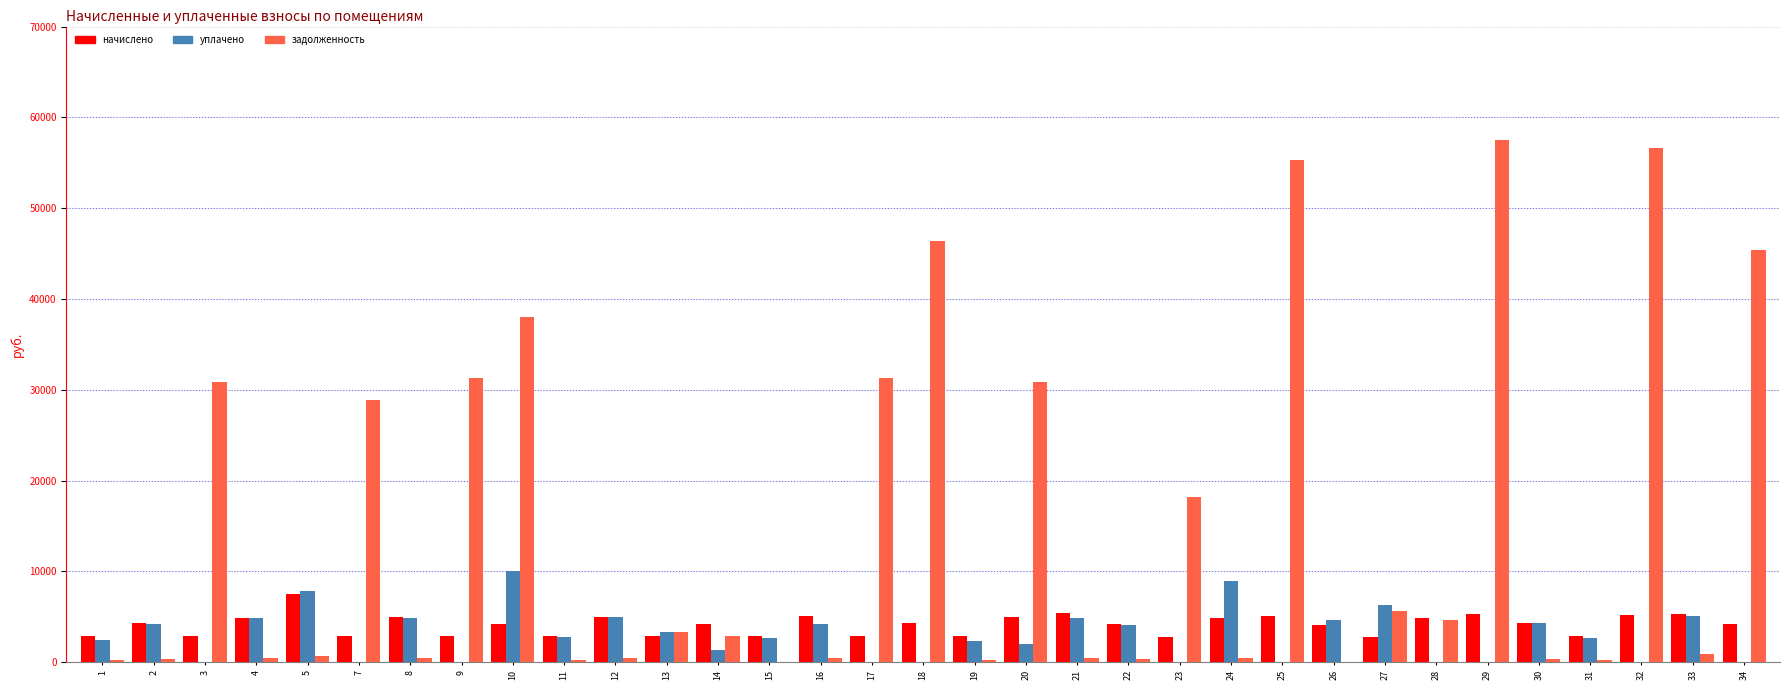

Which series has the largest total across all categories?

задолженность